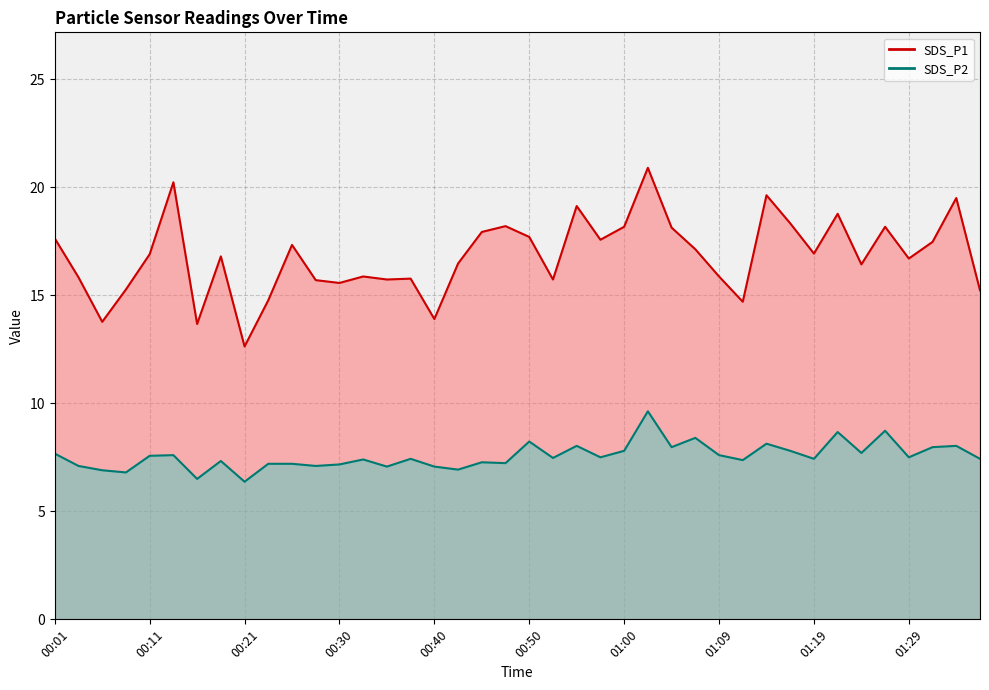

What is the label of the 30th point from the left?

01:12